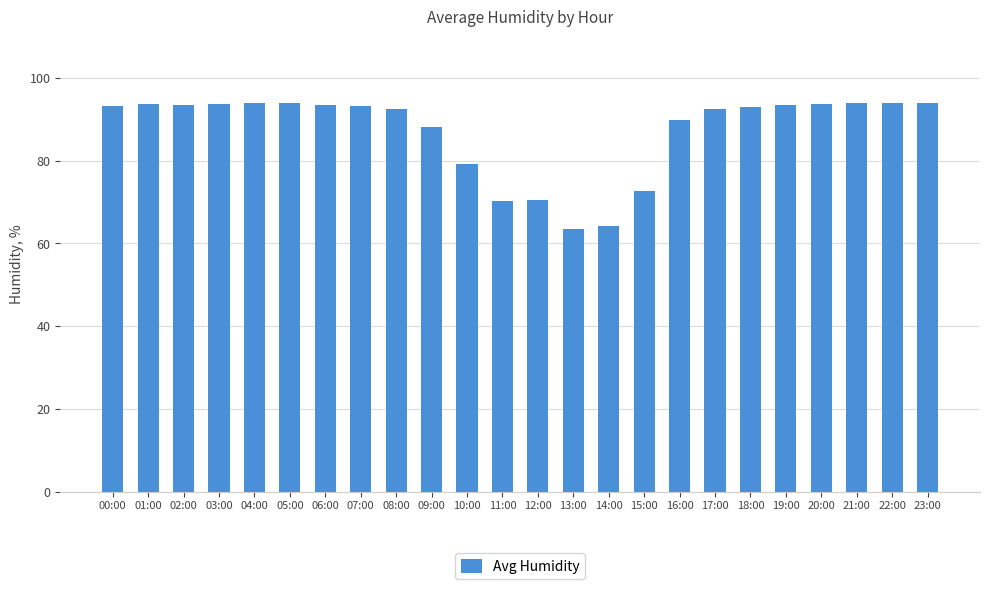

How many data points does each series have?

24